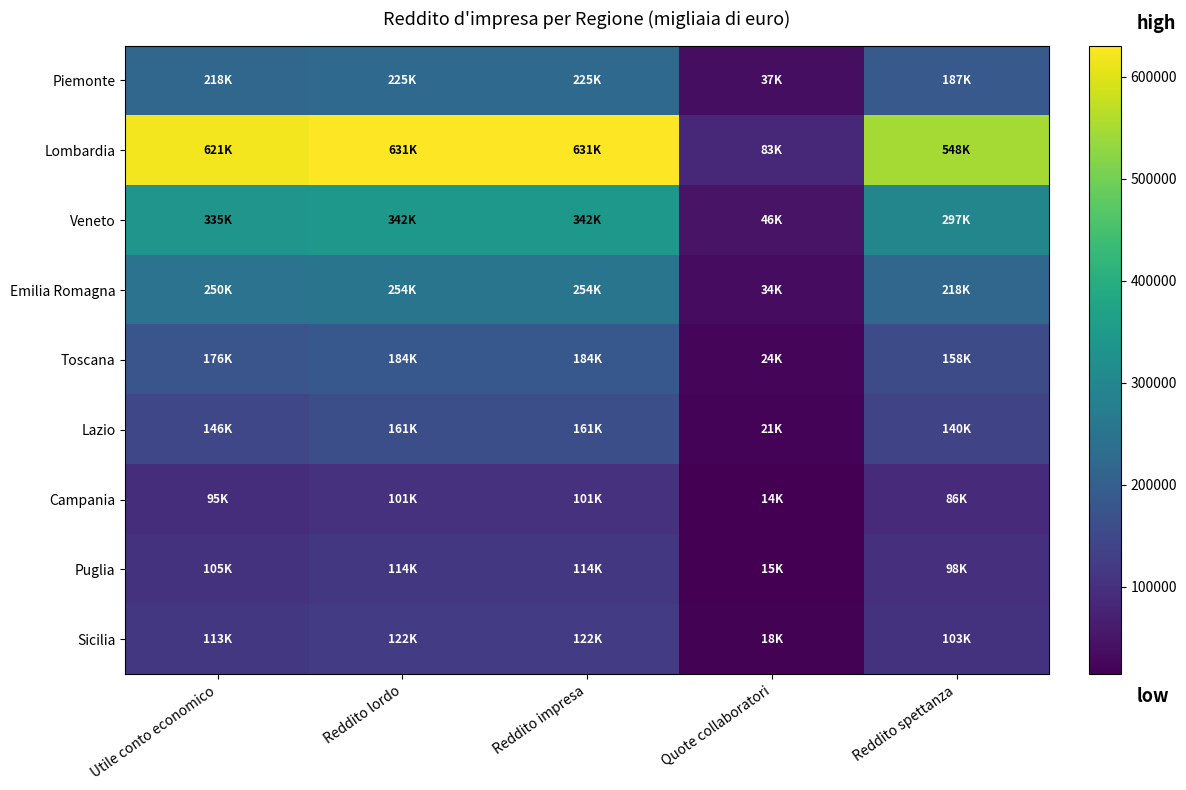

Reading left to right, transcribe all the data shown in this chart.

Piemonte: Utile conto economico=217948	Reddito lordo=225049	Reddito impresa=224935	Quote collaboratori=37201	Reddito spettanza=187170
Lombardia: Utile conto economico=620685	Reddito lordo=630771	Reddito impresa=630637	Quote collaboratori=82734	Reddito spettanza=548035
Veneto: Utile conto economico=334705	Reddito lordo=342496	Reddito impresa=342477	Quote collaboratori=45703	Reddito spettanza=297045
Emilia Romagna: Utile conto economico=249865	Reddito lordo=254080	Reddito impresa=254034	Quote collaboratori=33877	Reddito spettanza=218134
Toscana: Utile conto economico=175593	Reddito lordo=183579	Reddito impresa=183558	Quote collaboratori=24200	Reddito spettanza=157994
Lazio: Utile conto economico=145602	Reddito lordo=160962	Reddito impresa=160919	Quote collaboratori=20909	Reddito spettanza=140067
Campania: Utile conto economico=95145	Reddito lordo=100902	Reddito impresa=100900	Quote collaboratori=13912	Reddito spettanza=86455
Puglia: Utile conto economico=104749	Reddito lordo=114361	Reddito impresa=114328	Quote collaboratori=15112	Reddito spettanza=97830
Sicilia: Utile conto economico=112733	Reddito lordo=121792	Reddito impresa=121788	Quote collaboratori=18500	Reddito spettanza=103273